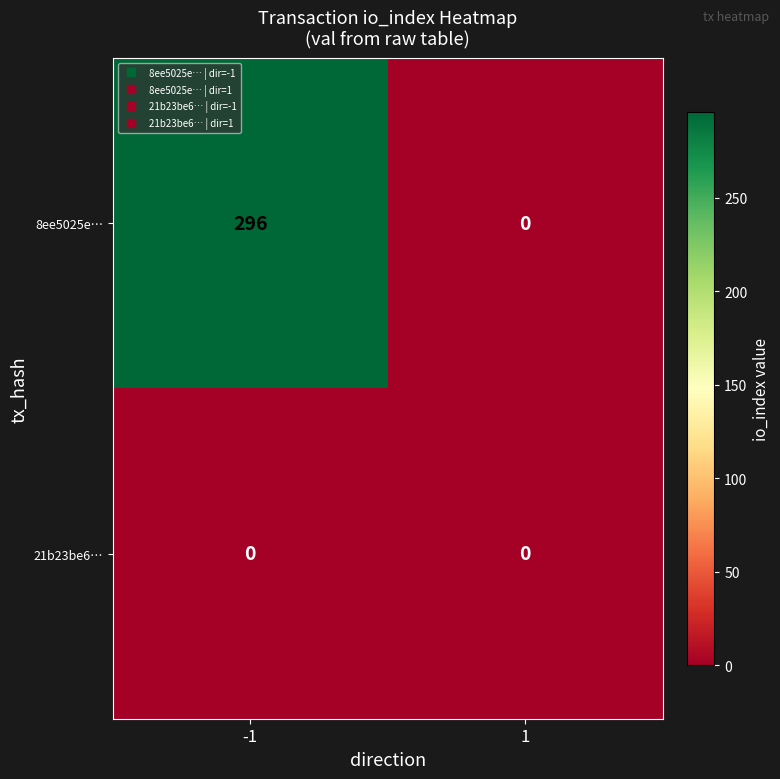

What is the sum of the 8ee5025e… values at -1 and 1?

296